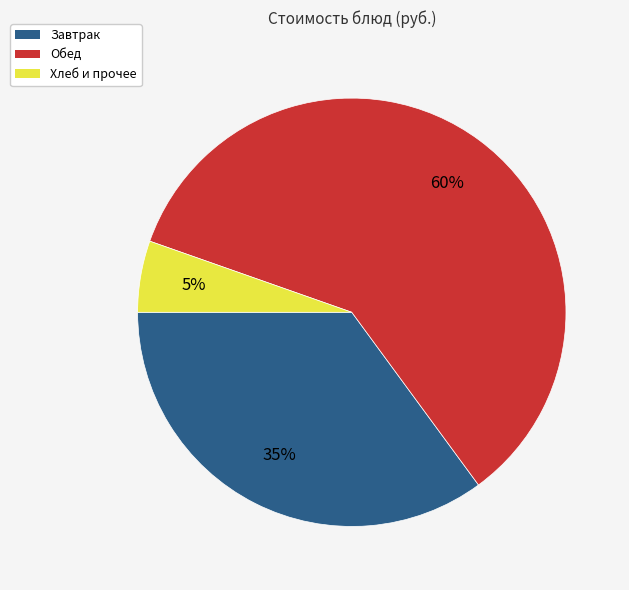

How many slices are in this pie chart?

3